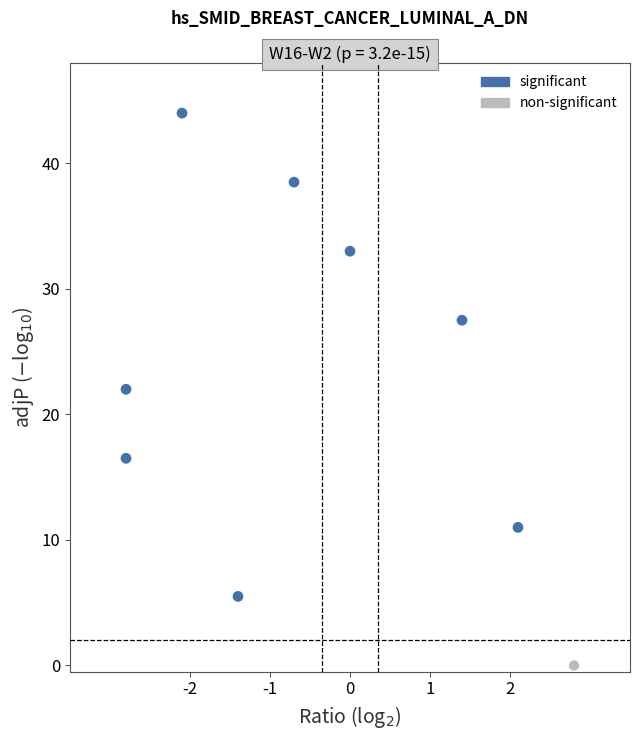

What are all the series names shown in the legend?

significant, non-significant